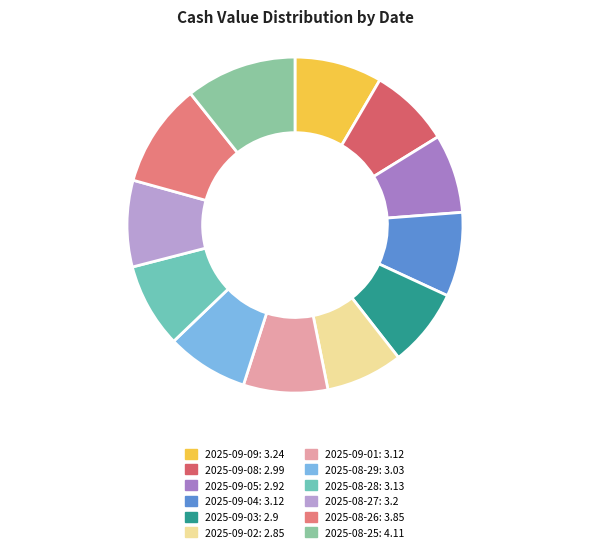

How many slices are in this pie chart?

12